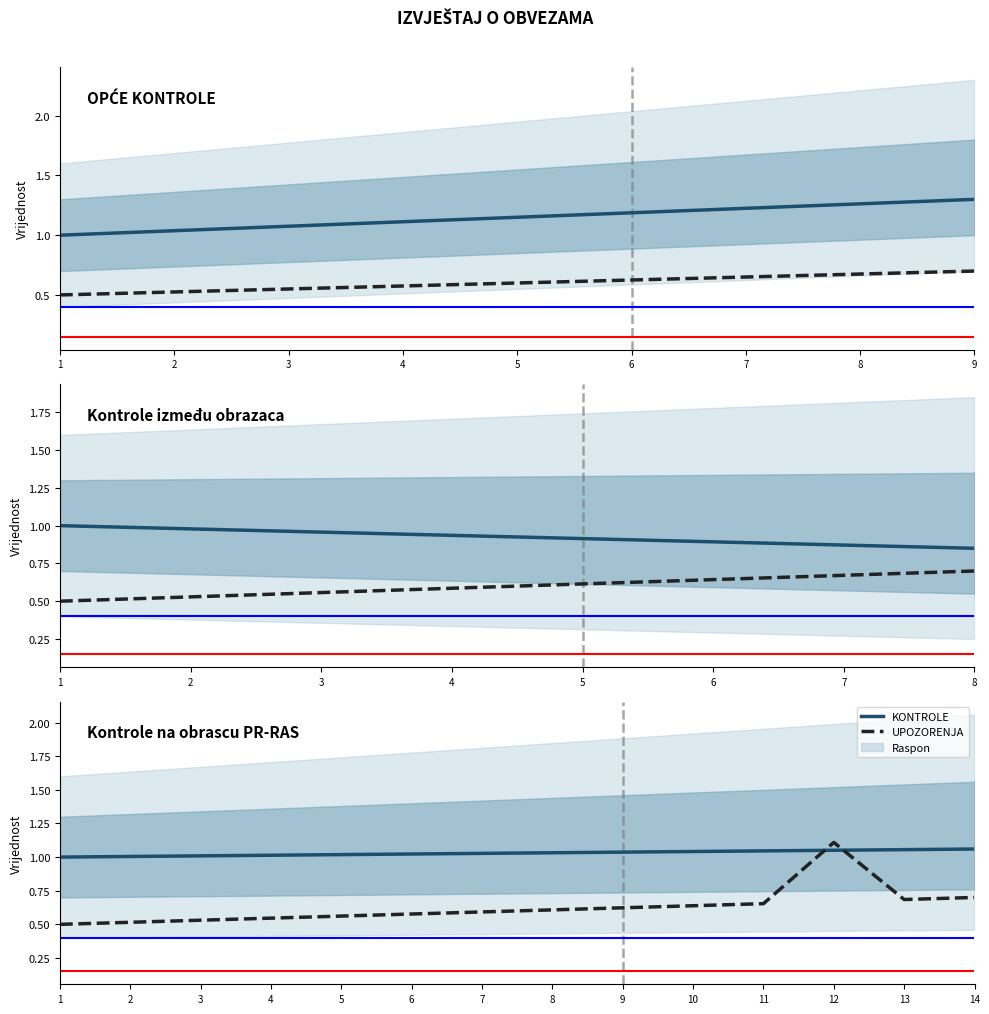

True or false: KONTROLE has more than 0 interior local peaks.

False